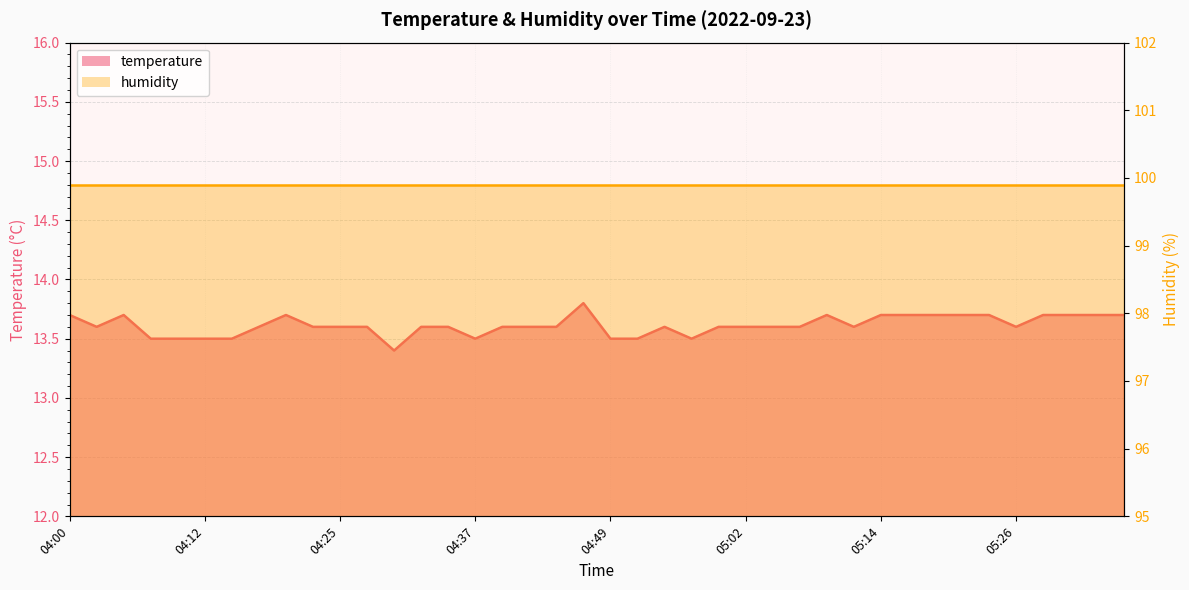

Reading left to right, transcribe all the data shown in this chart.

13.7	13.6	13.7	13.5	13.5	13.5	13.5	13.6	13.7	13.6	13.6	13.6	13.4	13.6	13.6	13.5	13.6	13.6	13.6	13.8	13.5	13.5	13.6	13.5	13.6	13.6	13.6	13.6	13.7	13.6	13.7	13.7	13.7	13.7	13.7	13.6	13.7	13.7	13.7	13.7